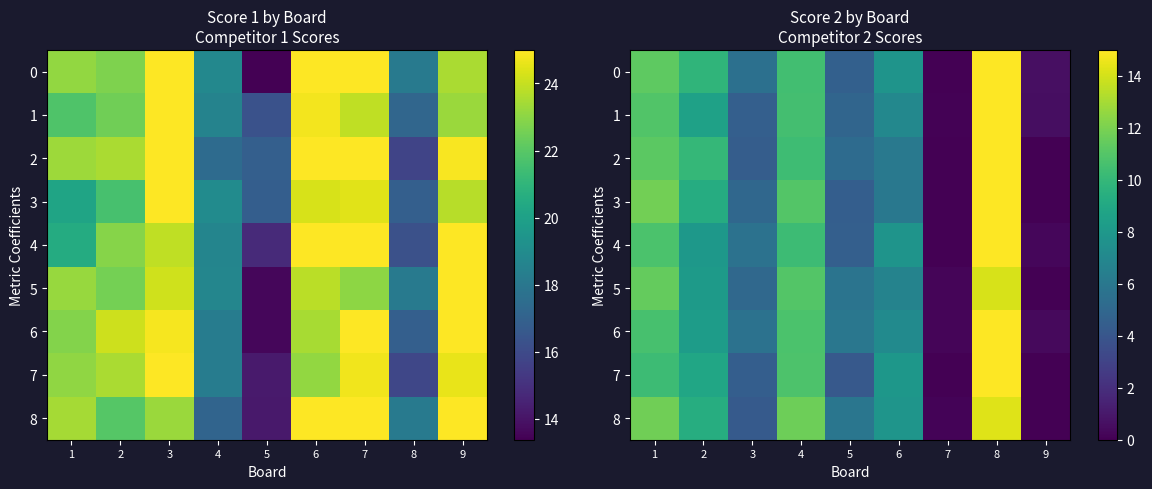

What is the difference between the 7 values at 7 and 8?

15.0